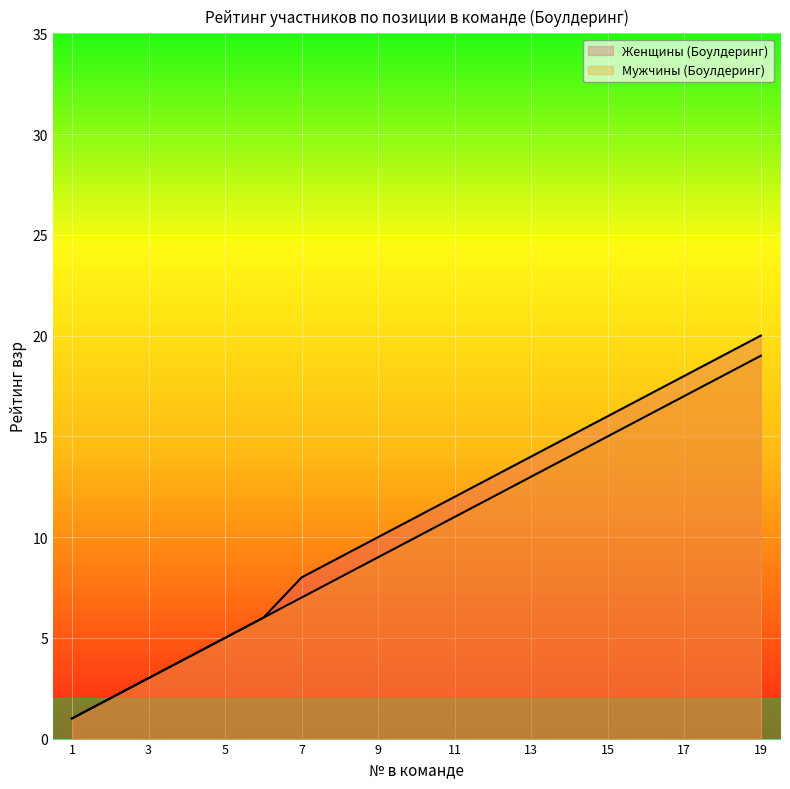

How many lines are shown in the chart?

2